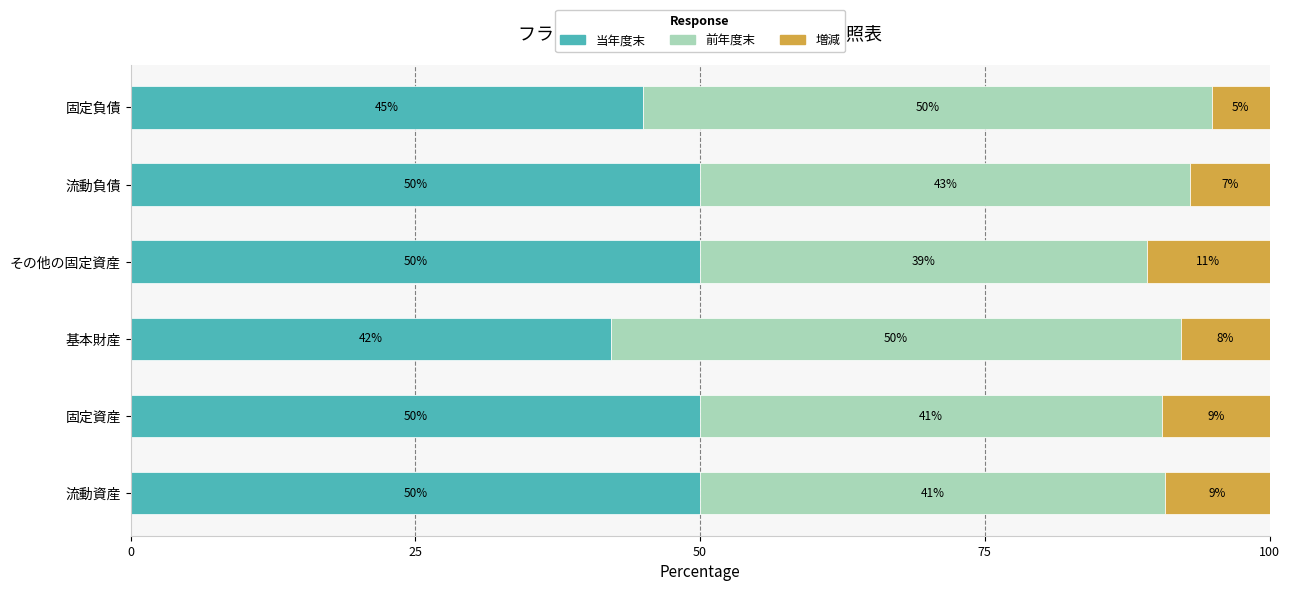

Is it true that 当年度末 equals 50.0 at 流動資産?

True